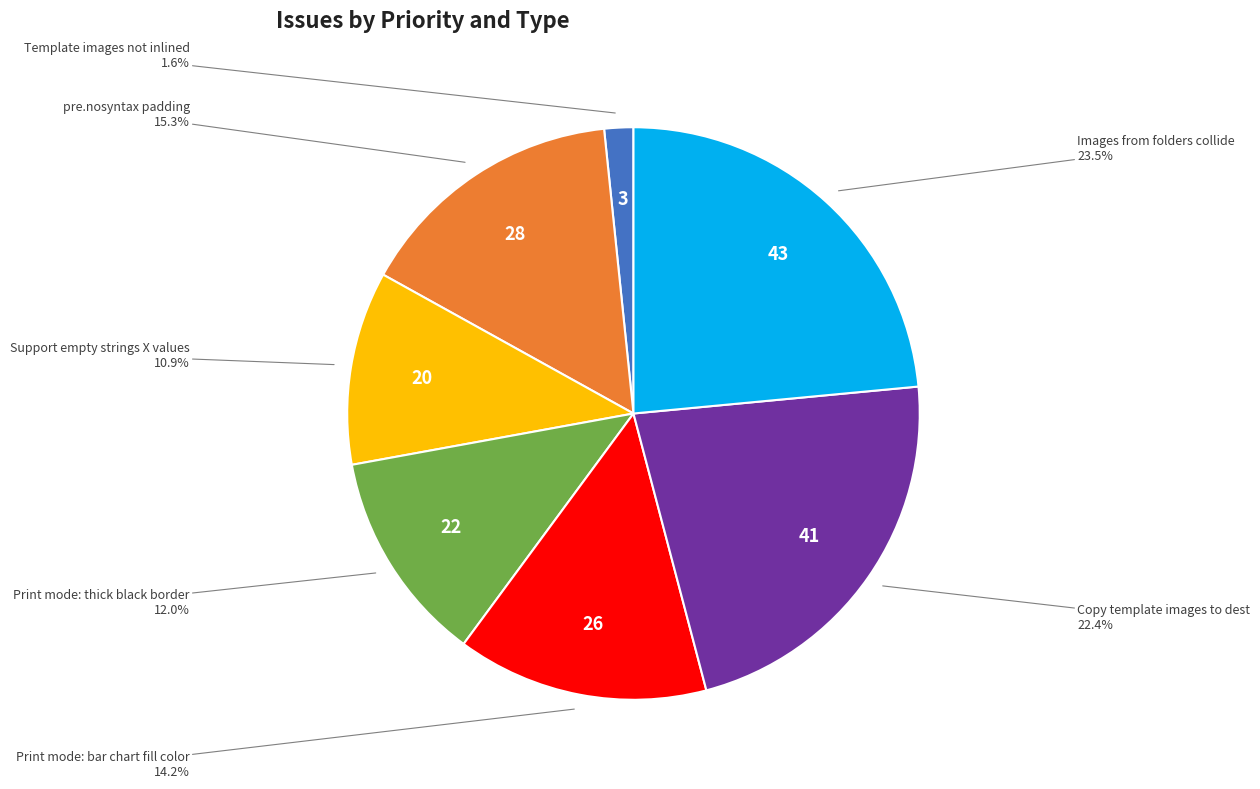

Count the number of slices in the pie.

7